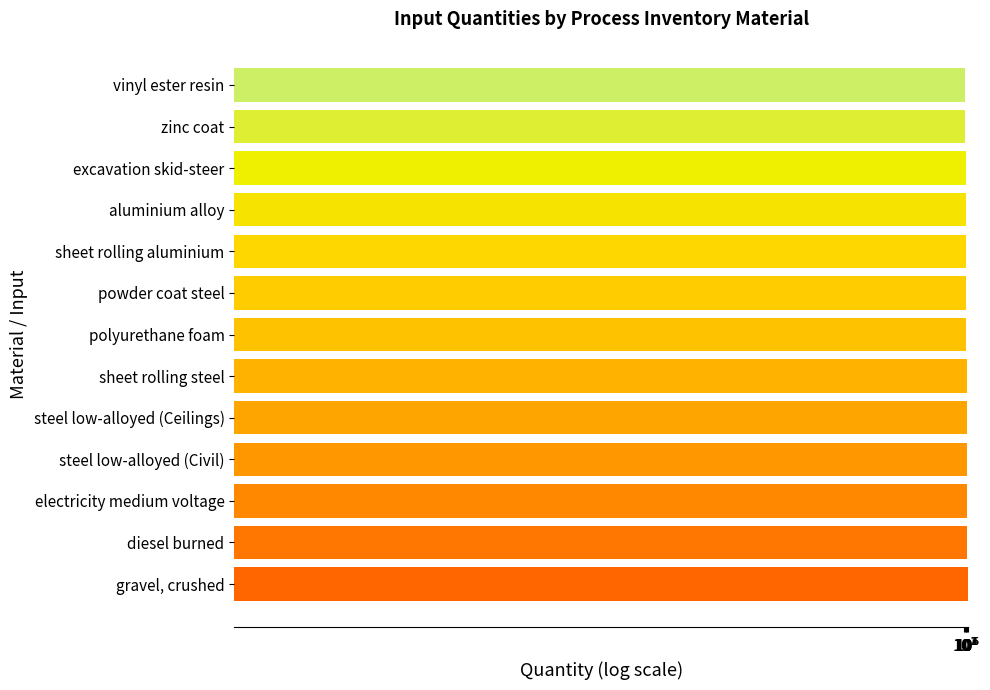

How many categories are shown in the chart?

13